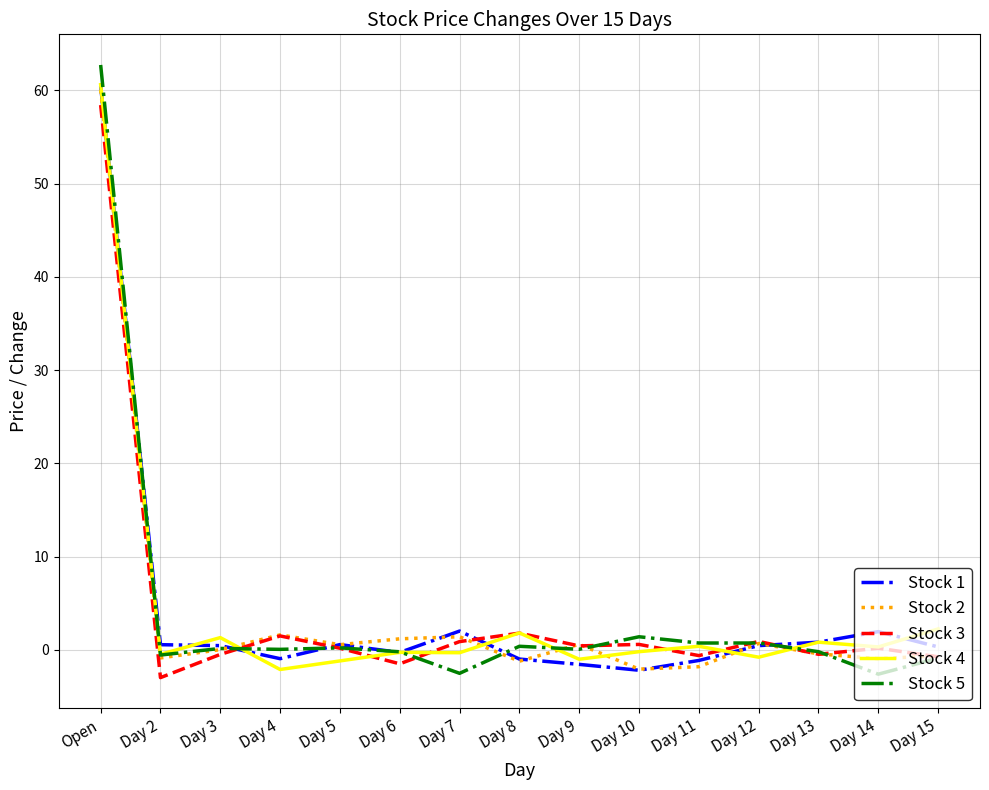

Which series has the widest spread of values?

Stock 5